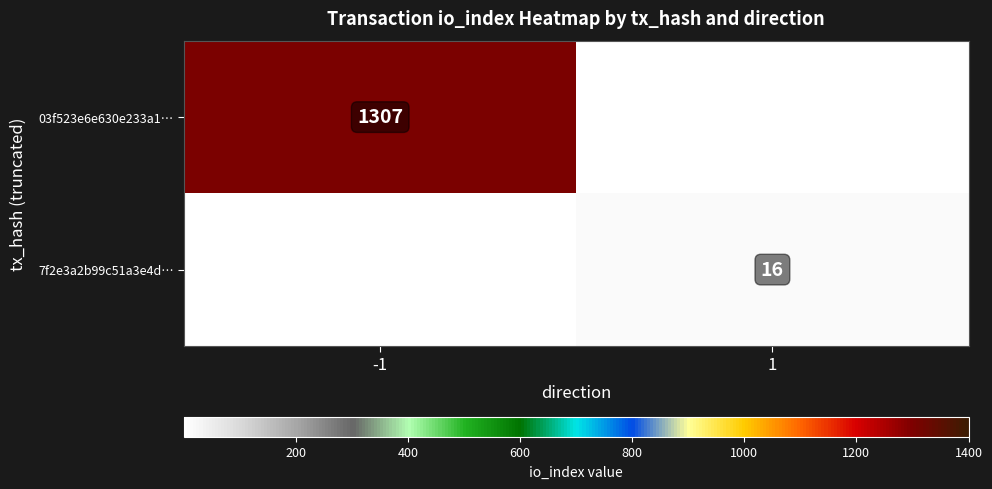

At how many categories does at least one series exceed 536?

1